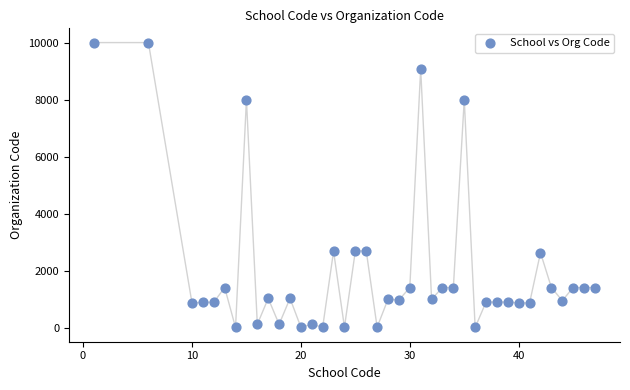

What is the range of X values (max minus min)?

46